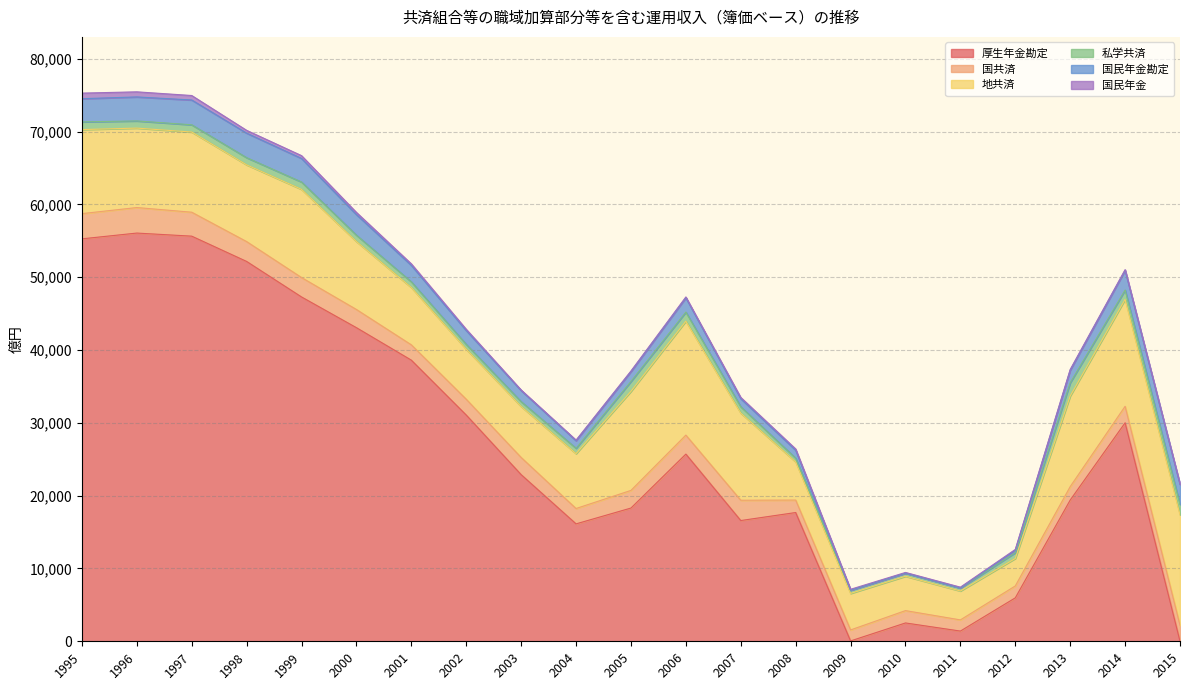

At which category does 国民年金 reach its first local peak?

1999